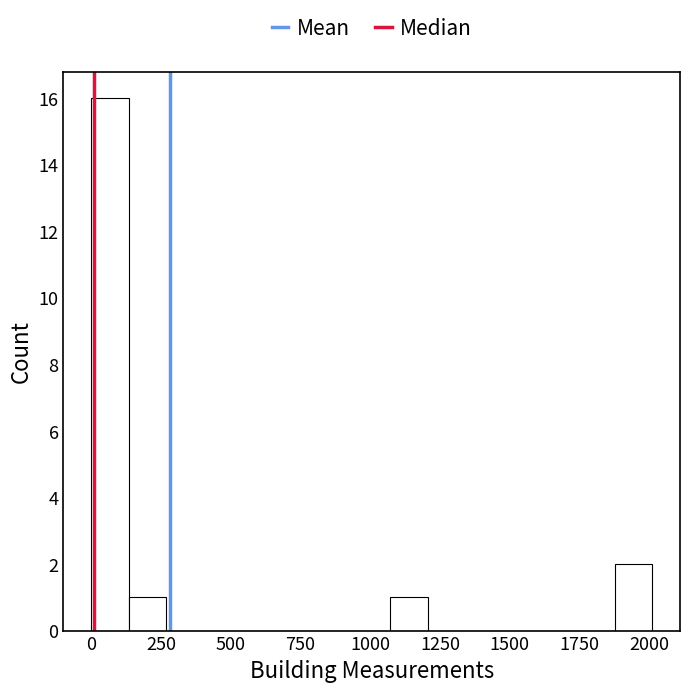

Around what value on the x-axis is the tallest bar? Give the approximate position of its centre, as read against the axis.

50